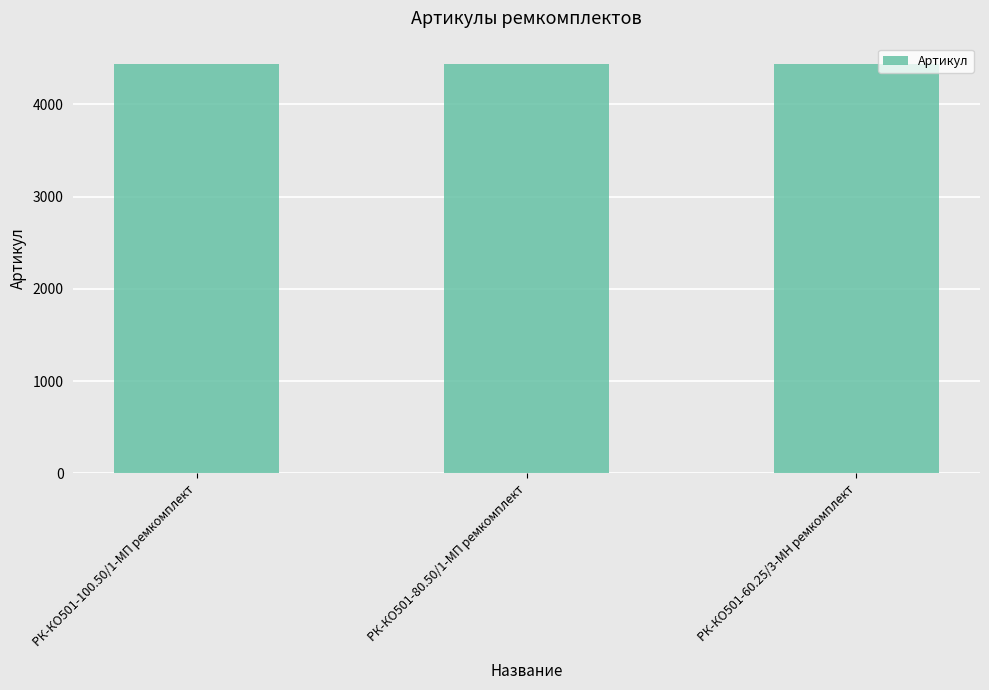

What is the value of the 1st bar from the left?

4438